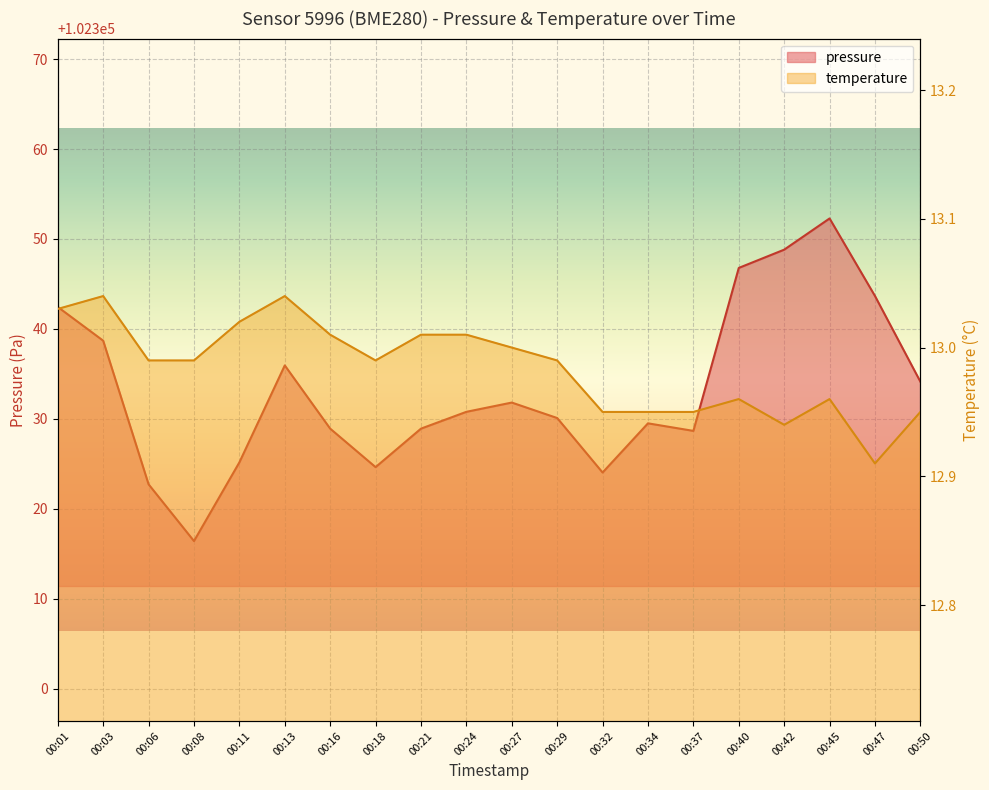

True or false: temperature and pressure intersect in this chart.

False